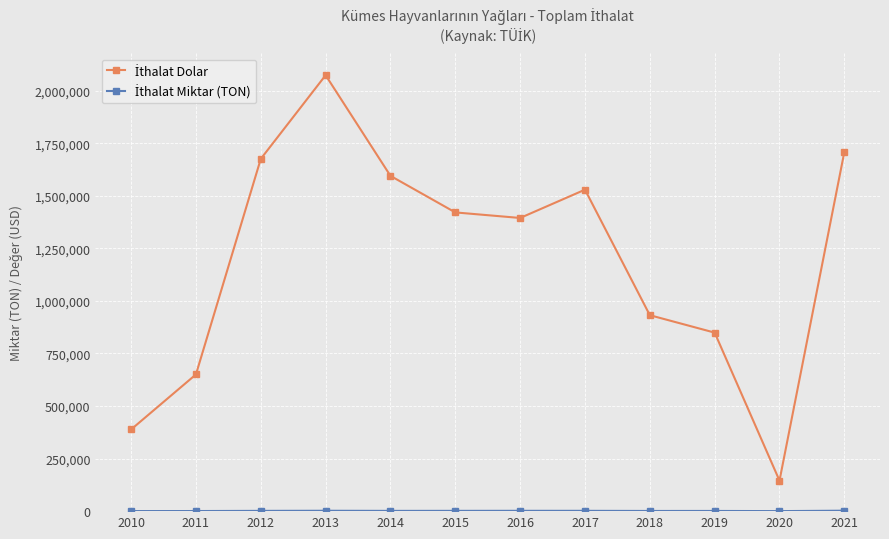

What is the greatest value displayed?

2073854.0